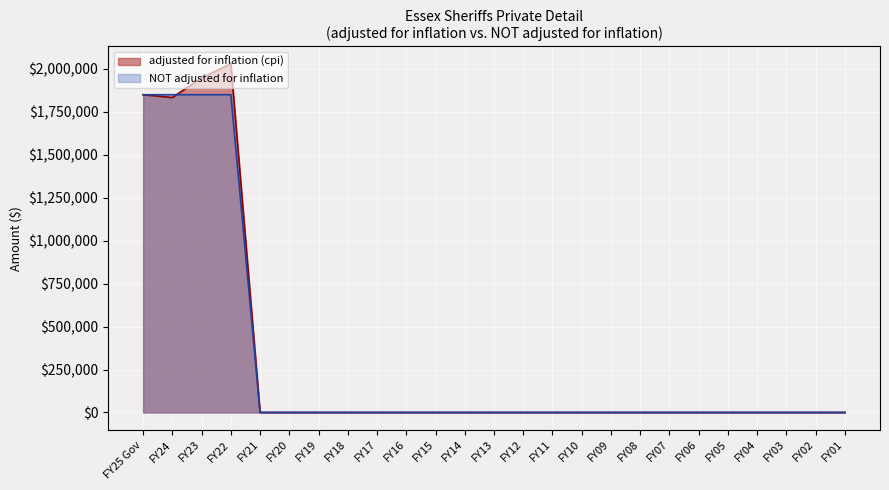

Which series ends up on top after the final intersection of NOT adjusted for inflation and adjusted for inflation (cpi)?

adjusted for inflation (cpi)